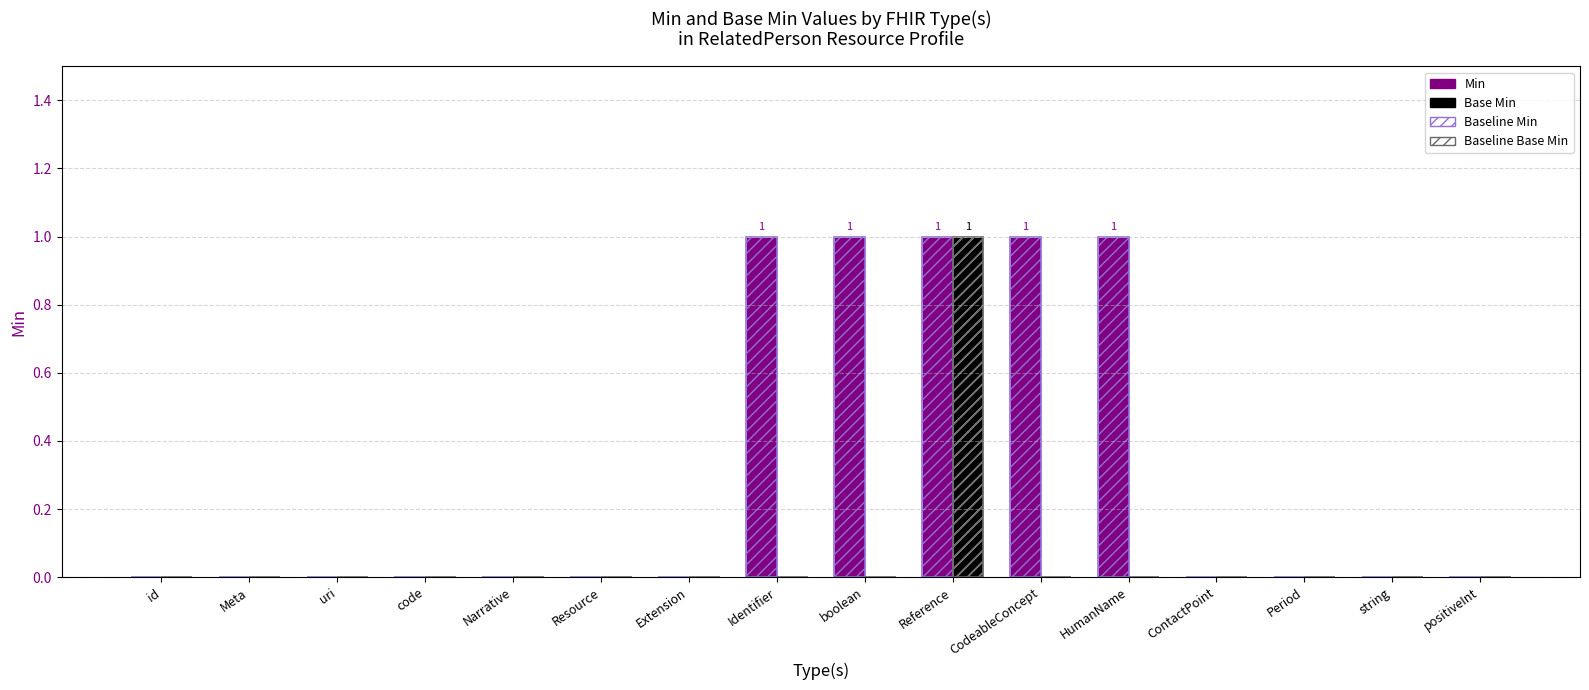

Reading right to left, list all the values displayed in this chart.

Min: positiveInt=0	string=0	Period=0	ContactPoint=0	HumanName=1	CodeableConcept=1	Reference=1	boolean=1	Identifier=1	Extension=0	Resource=0	Narrative=0	code=0	uri=0	Meta=0	id=0
Base Min: positiveInt=0	string=0	Period=0	ContactPoint=0	HumanName=0	CodeableConcept=0	Reference=1	boolean=0	Identifier=0	Extension=0	Resource=0	Narrative=0	code=0	uri=0	Meta=0	id=0
Baseline Min: positiveInt=0	string=0	Period=0	ContactPoint=0	HumanName=1	CodeableConcept=1	Reference=1	boolean=1	Identifier=1	Extension=0	Resource=0	Narrative=0	code=0	uri=0	Meta=0	id=0
Baseline Base Min: positiveInt=0	string=0	Period=0	ContactPoint=0	HumanName=0	CodeableConcept=0	Reference=1	boolean=0	Identifier=0	Extension=0	Resource=0	Narrative=0	code=0	uri=0	Meta=0	id=0